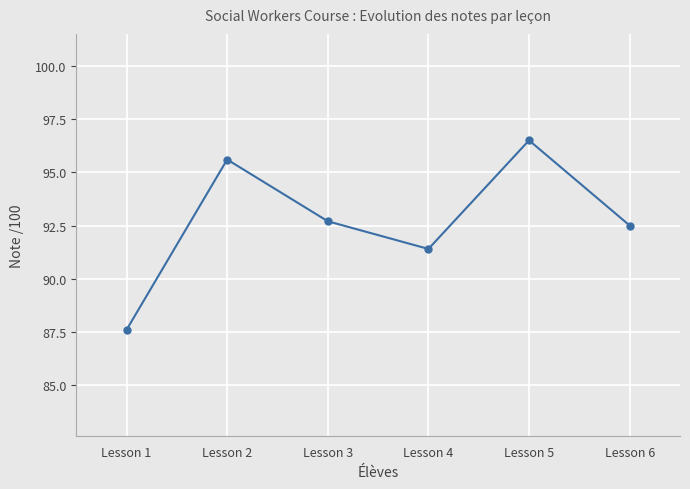

The value at Lesson 2 is 95.6. True or false?

True